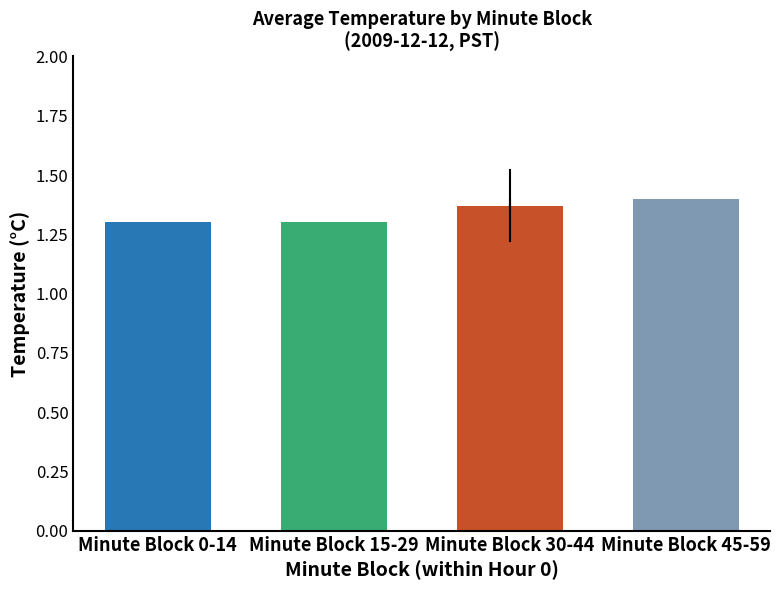

What is the difference between the maximum and minimum values?

0.1